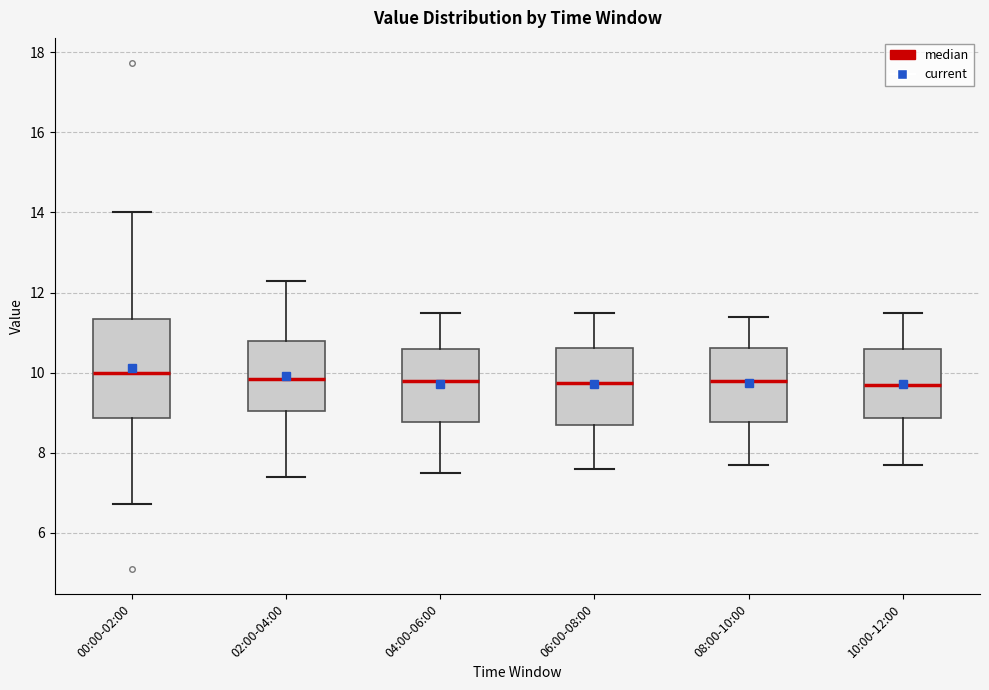

Comparing the boxes themselves (not the whiskers), which one is the tallest?

00:00-02:00